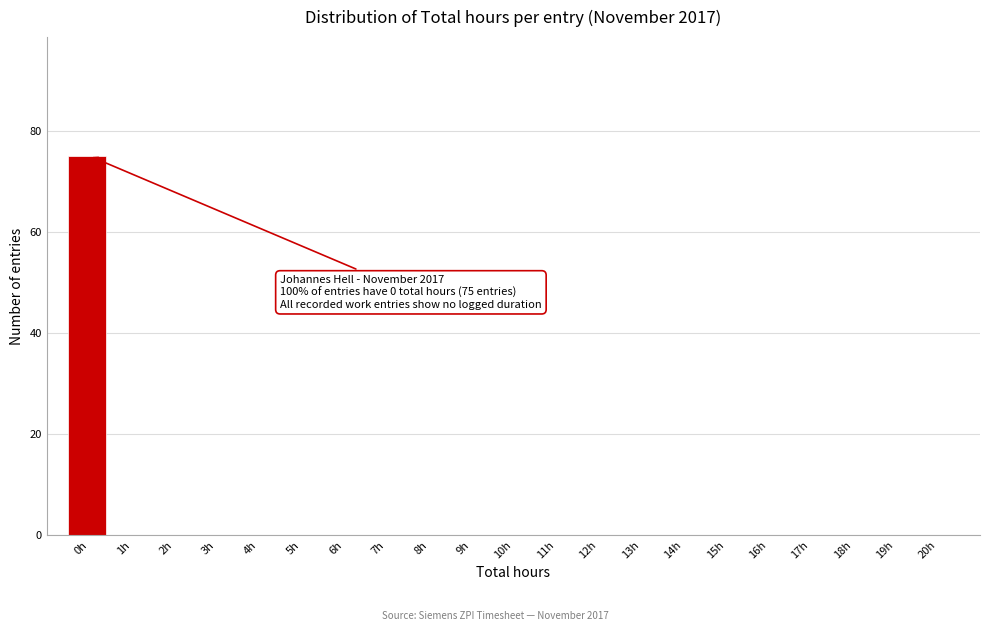

Reading left to right, what are all the values shown in this chart?

0h=75	1h=0	2h=0	3h=0	4h=0	5h=0	6h=0	7h=0	8h=0	9h=0	10h=0	11h=0	12h=0	13h=0	14h=0	15h=0	16h=0	17h=0	18h=0	19h=0	20h=0